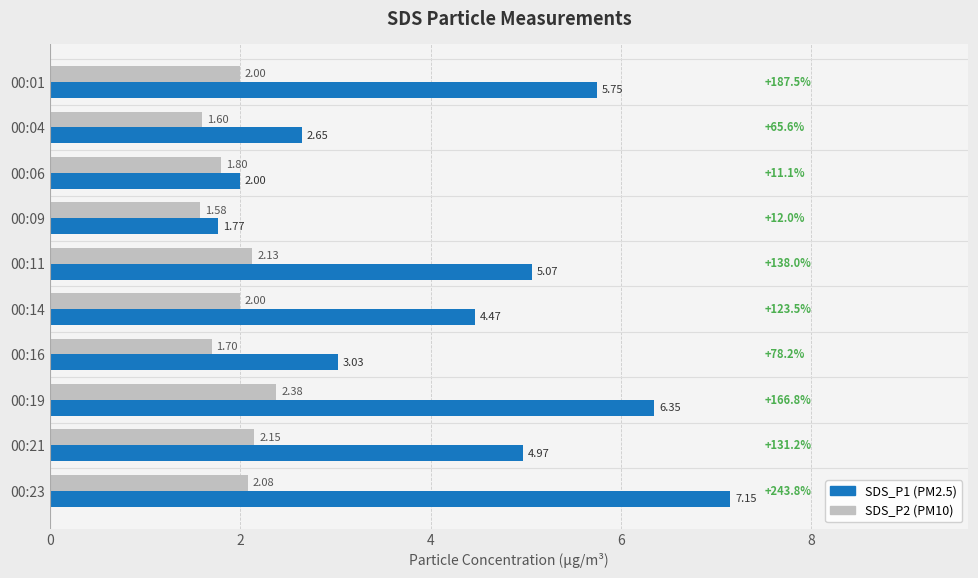

How many series are shown in this chart?

2